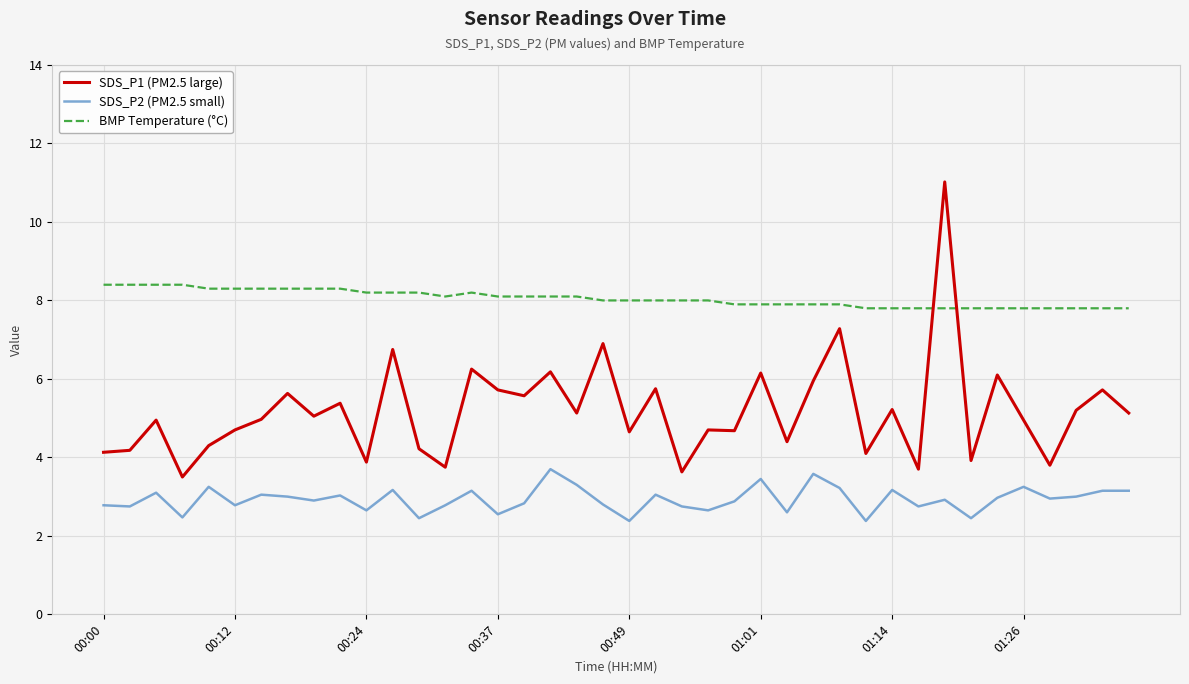

True or false: BMP Temperature (°C) and SDS_P2 (PM2.5 small) cross at least once.

False